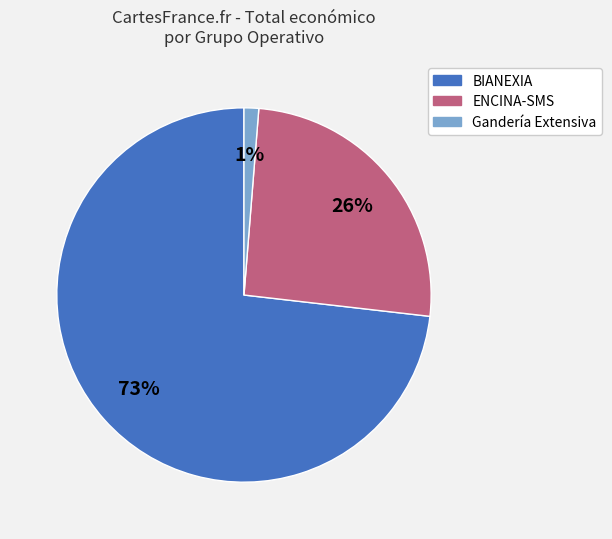

Which has a higher value, Gandería Extensiva or BIANEXIA?

BIANEXIA